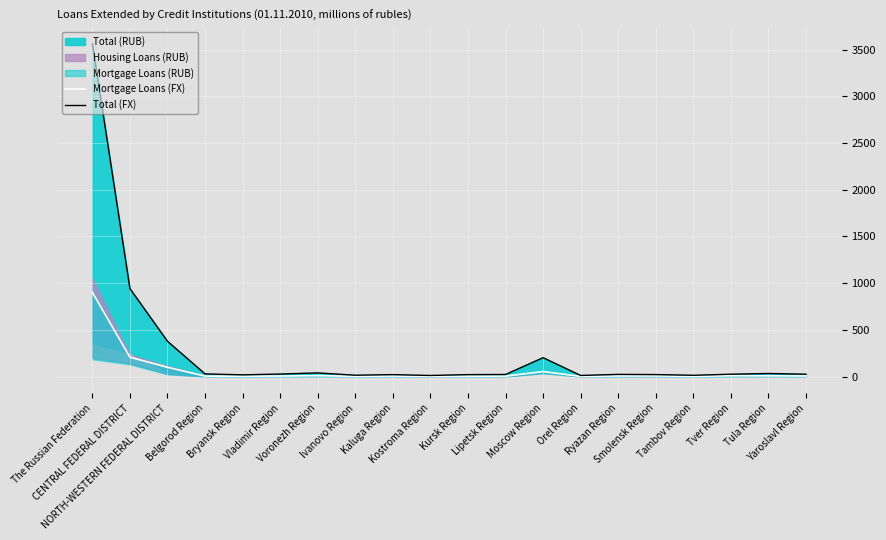

What is the label of the 9th point from the left?

Kaluga Region